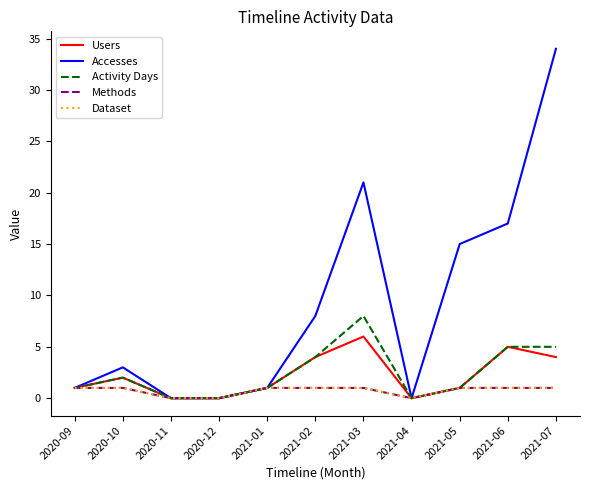

Is it true that Dataset equals 1 at 2021-04?

False